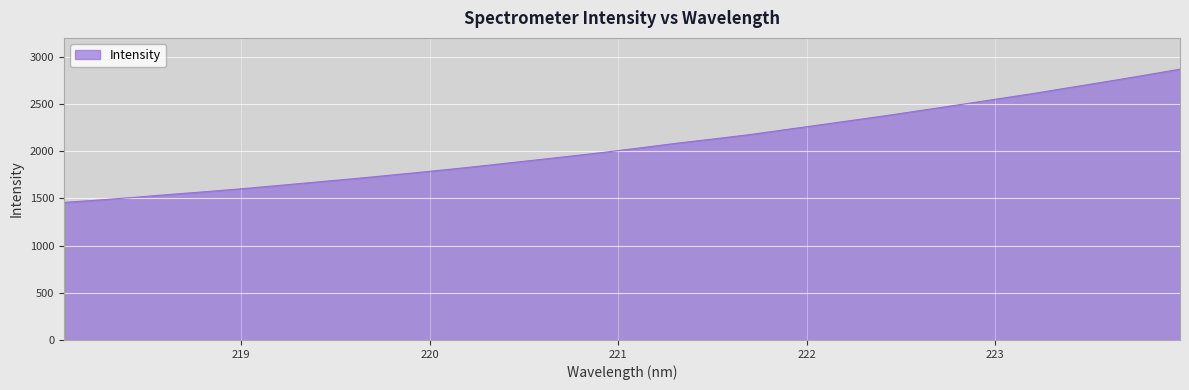

What is the maximum value shown in the chart?

2868.8